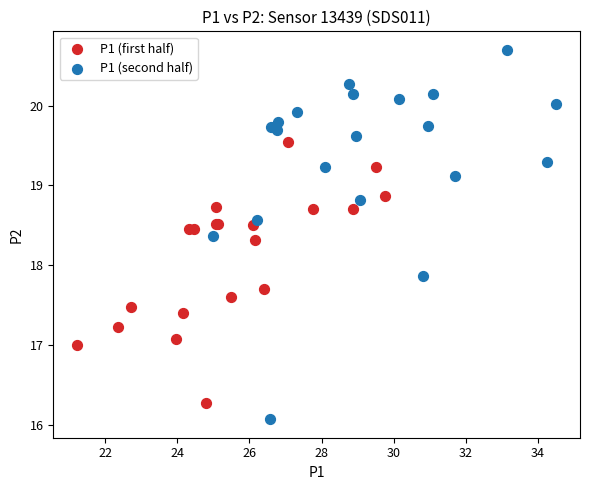

Which series has the largest Y range (max minus min)?

P1 (second half)